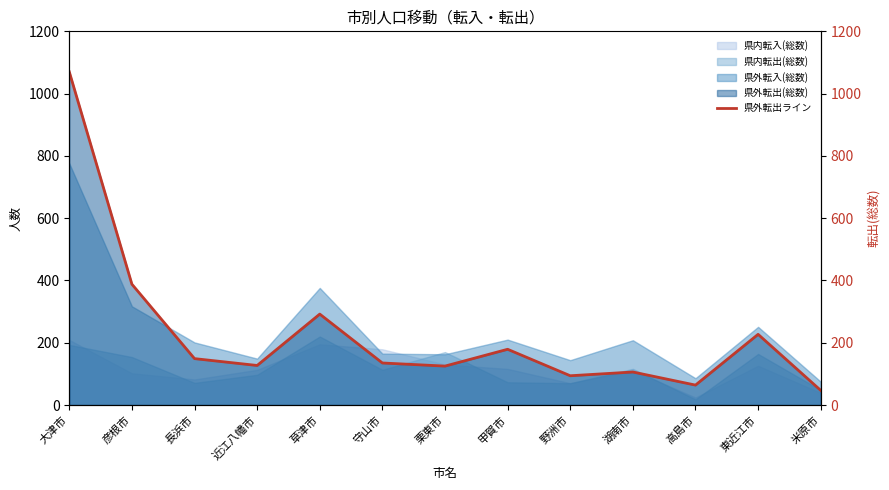

True or false: 県外転出(総数) and 県外転出ライン cross at least once.

False